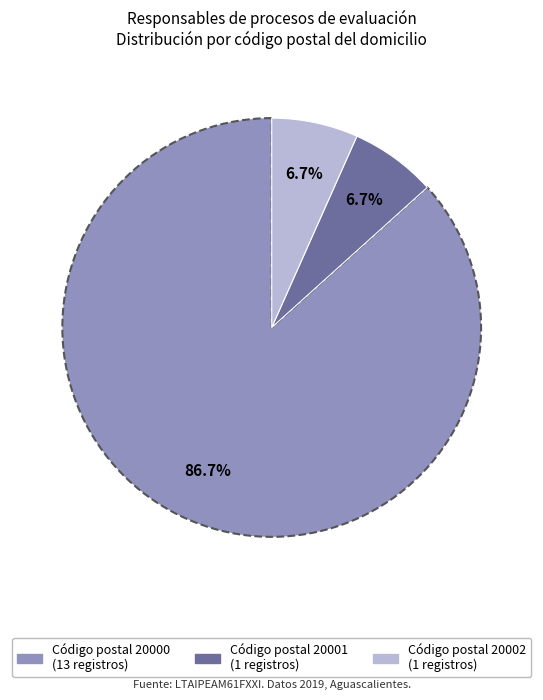

Is there any slice that represents more than half of the pie?

Yes